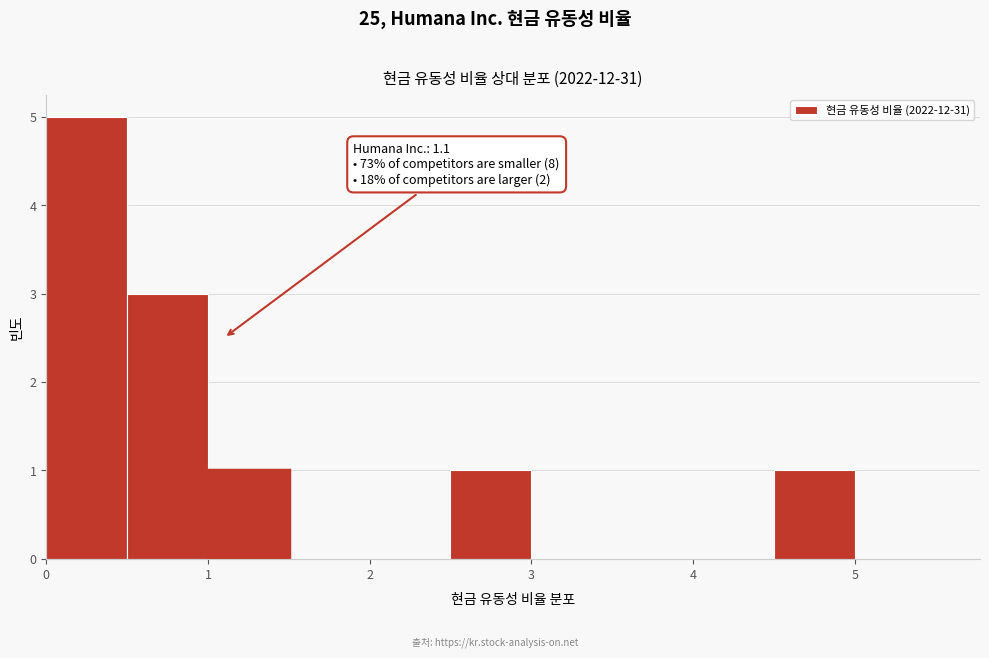

Which range on the x-axis has the tallest bar?

0.0 to 0.5